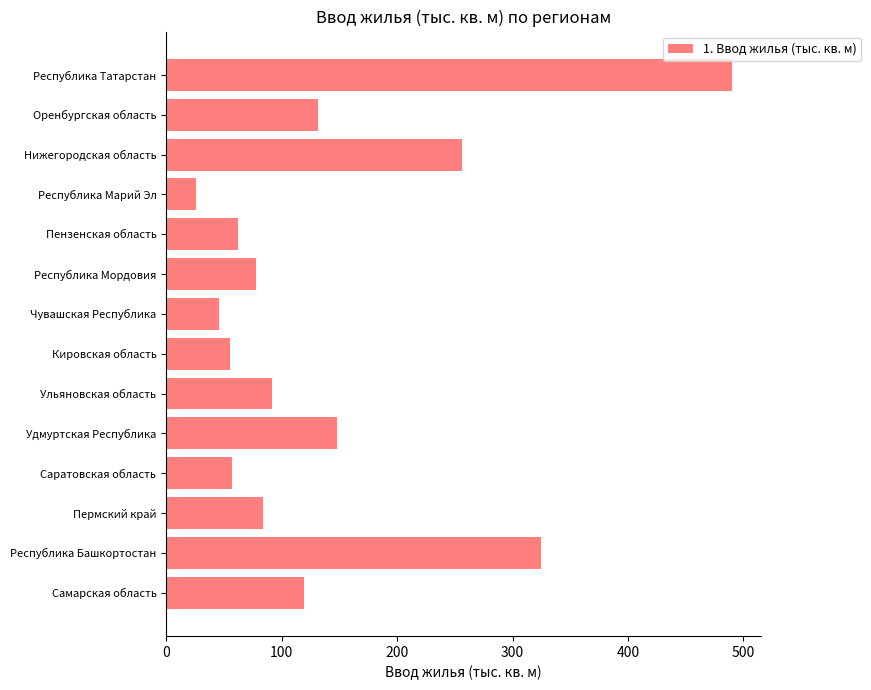

What is the difference between the second highest and second lowest values?

279.4